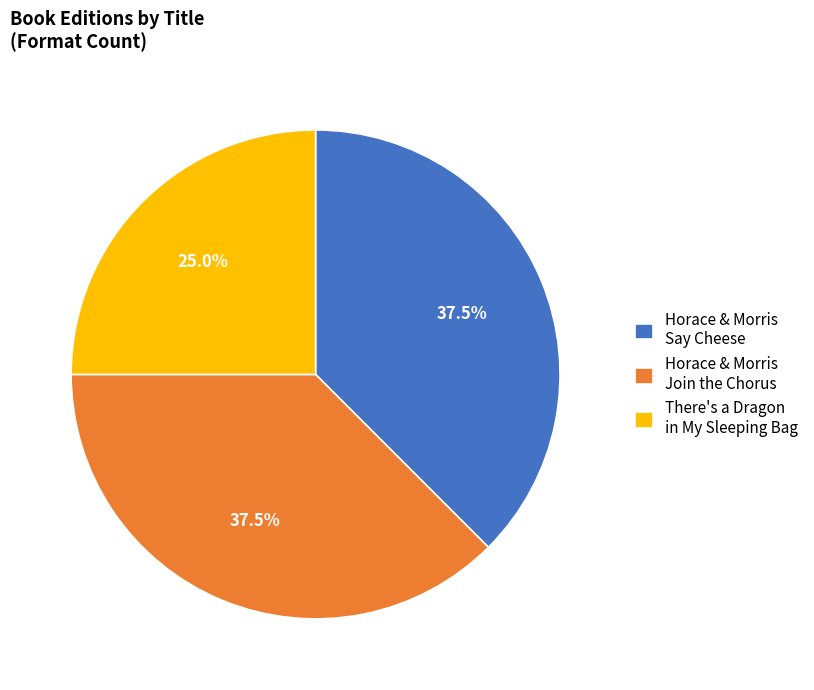

What percentage is NOT represented by There's a Dragon in My Sleeping Bag?

75.0%